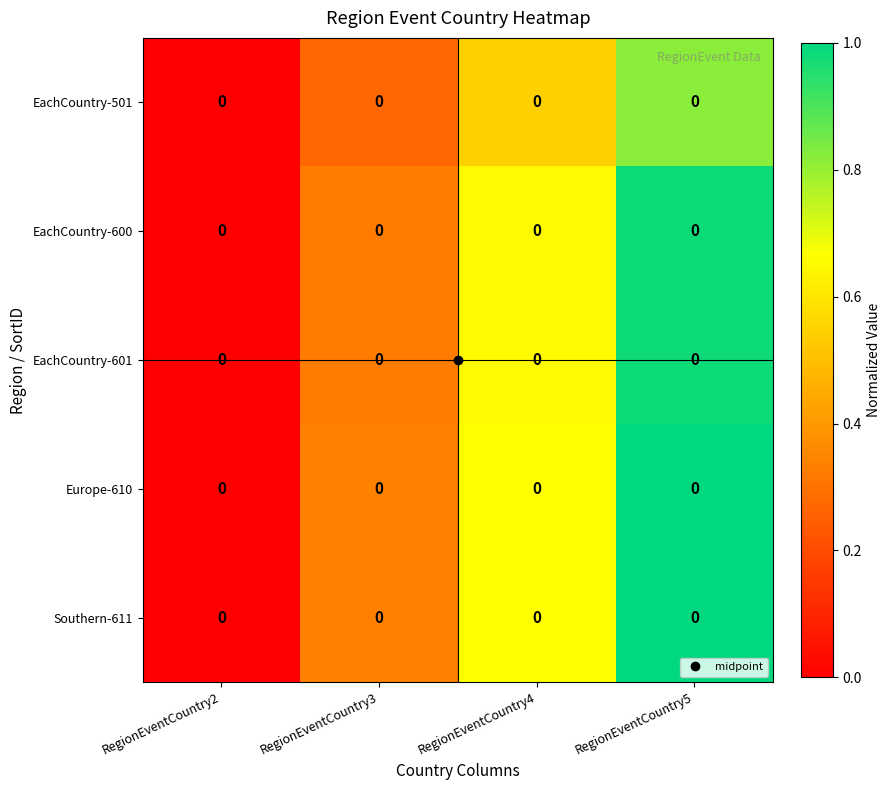

Is it true that EachCountry-501 equals 0.3 at RegionEventCountry5?

False